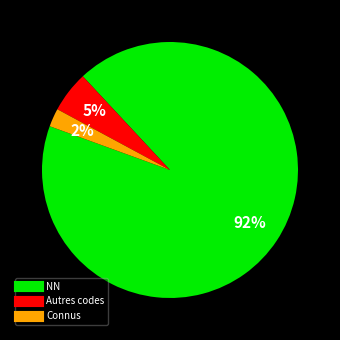

Is there a majority slice in this chart?

Yes